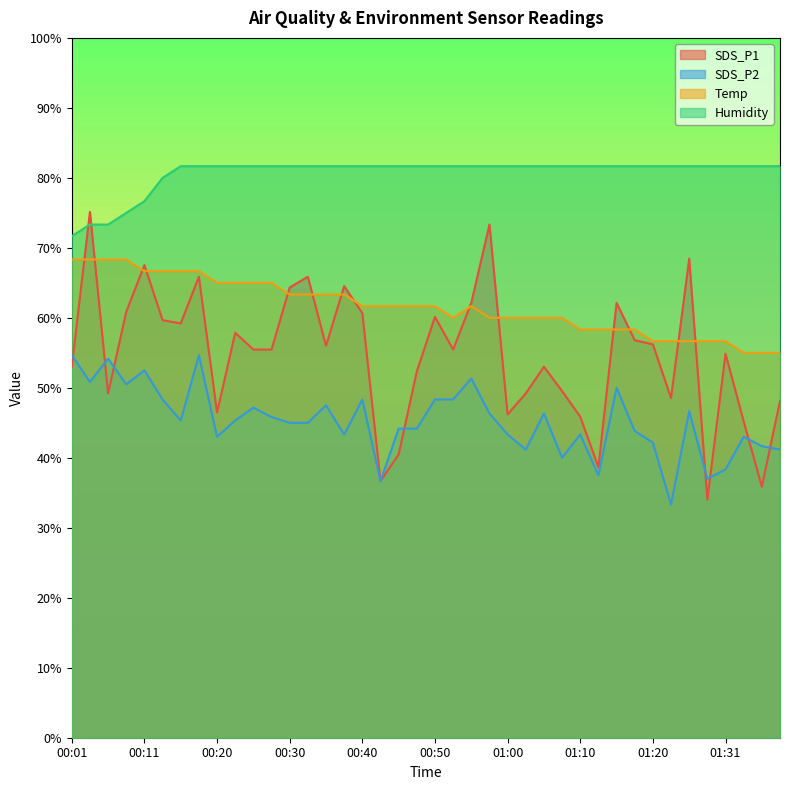

What is the difference between the SDS_P2 values at 01:15 and 01:36?

8.3